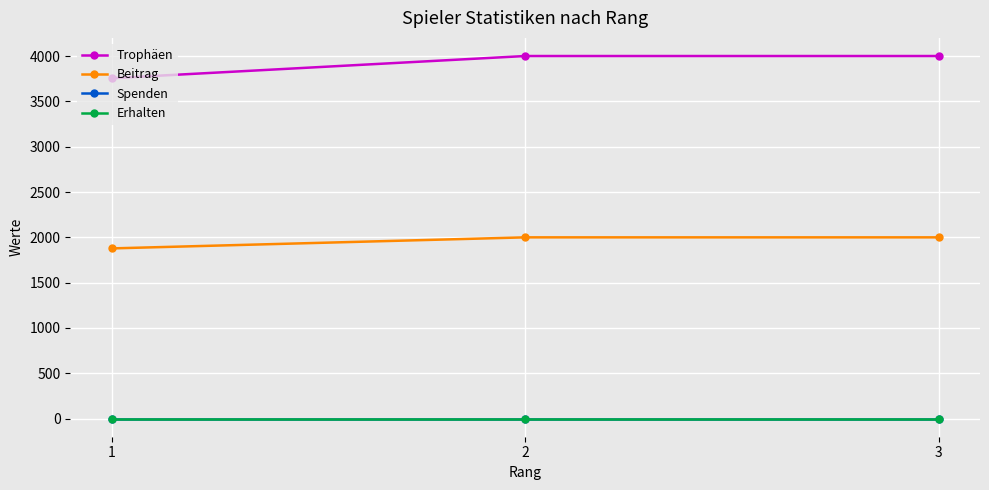

Is this an area chart (filled region under the line)?

No